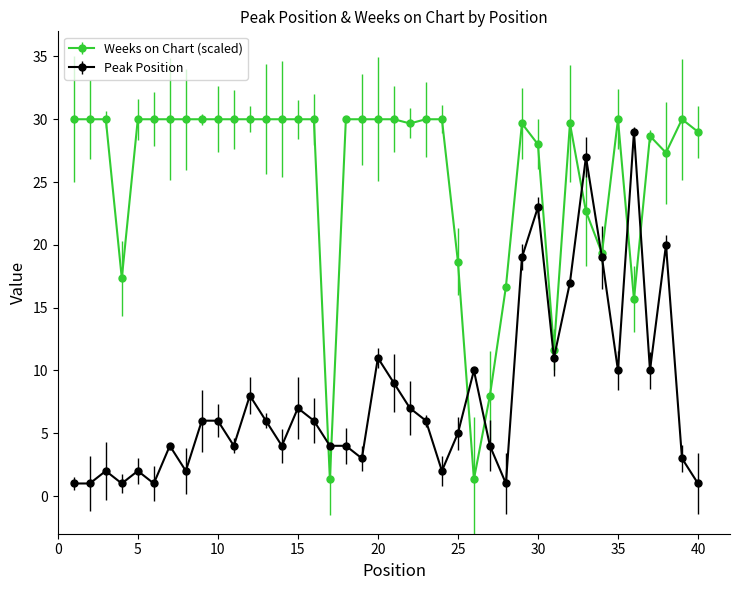

List the series in order of their overall mean, highest first.

Weeks on Chart (scaled), Peak Position